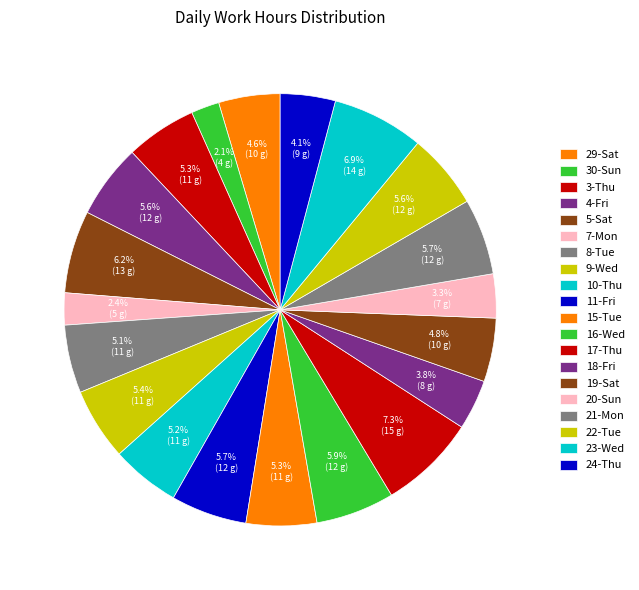

How many segments does this pie chart have?

20